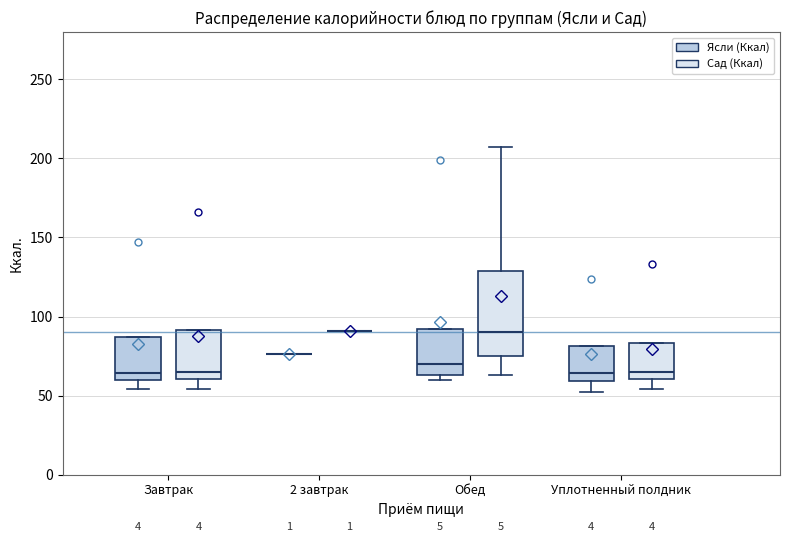

Which box is the tallest, from its lower edge to its upper edge?

Обед (Сад (Ккал))